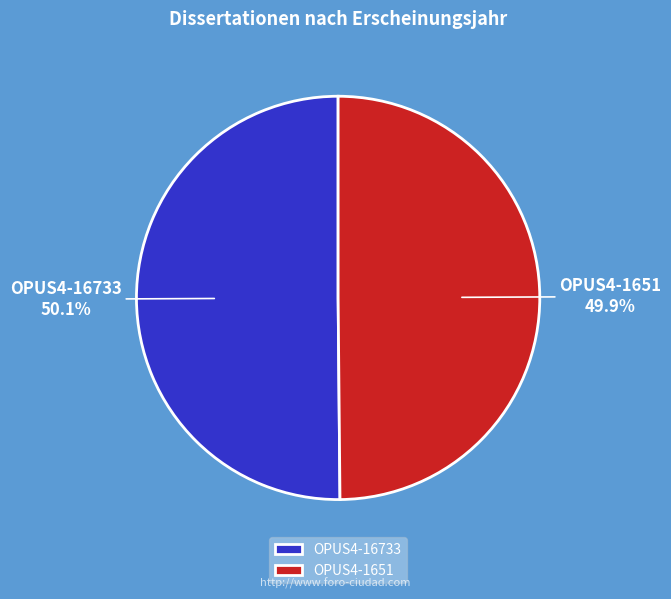

What is the ratio of the value at OPUS4-16733 to the value at OPUS4-1651?

1.0